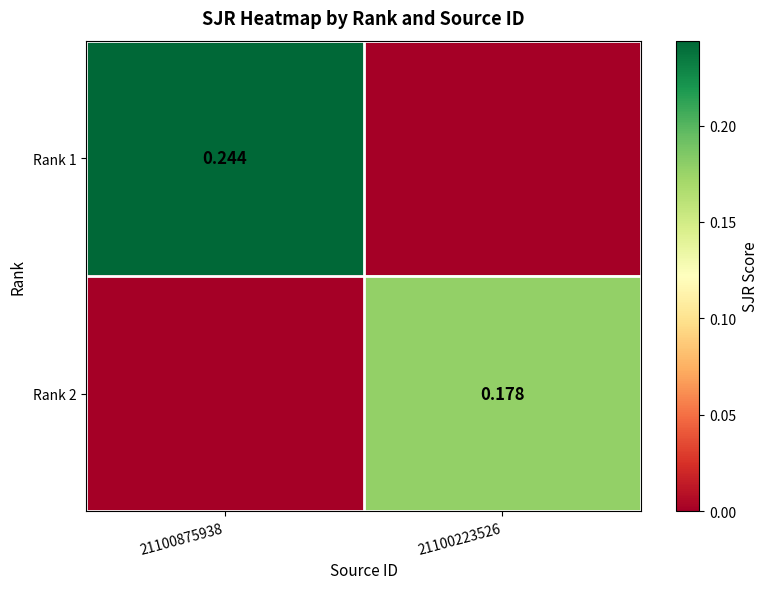

What is the spread (max minus min) of values at 21100223526?

0.2